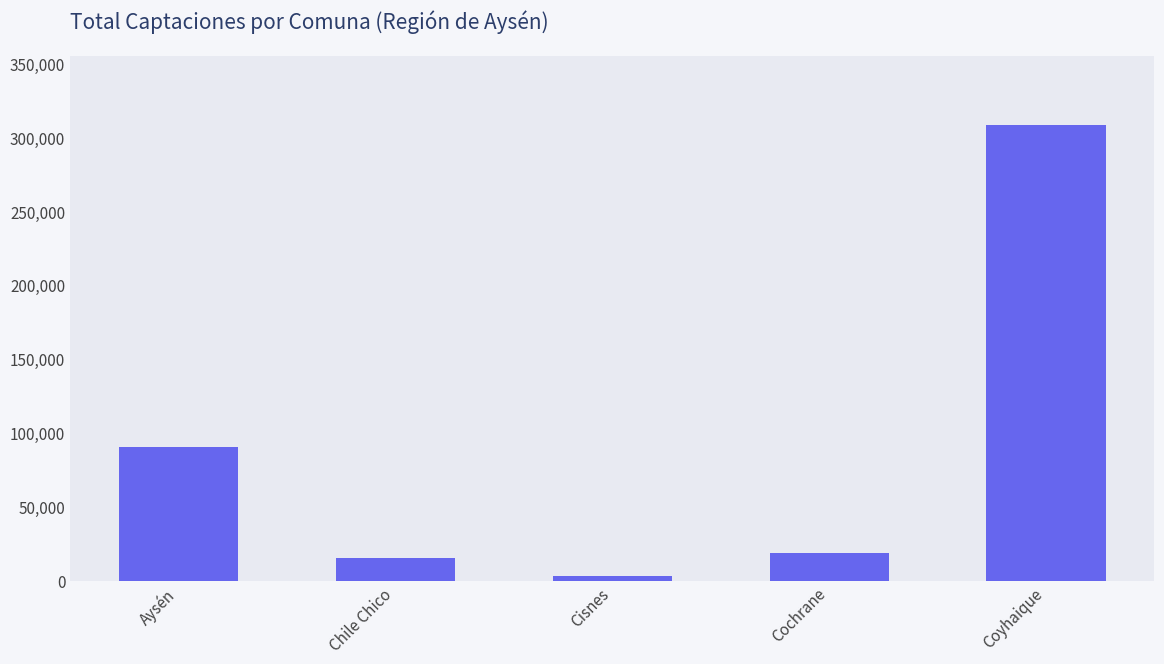

True or false: the data shows 308934.3 at Coyhaique.

True